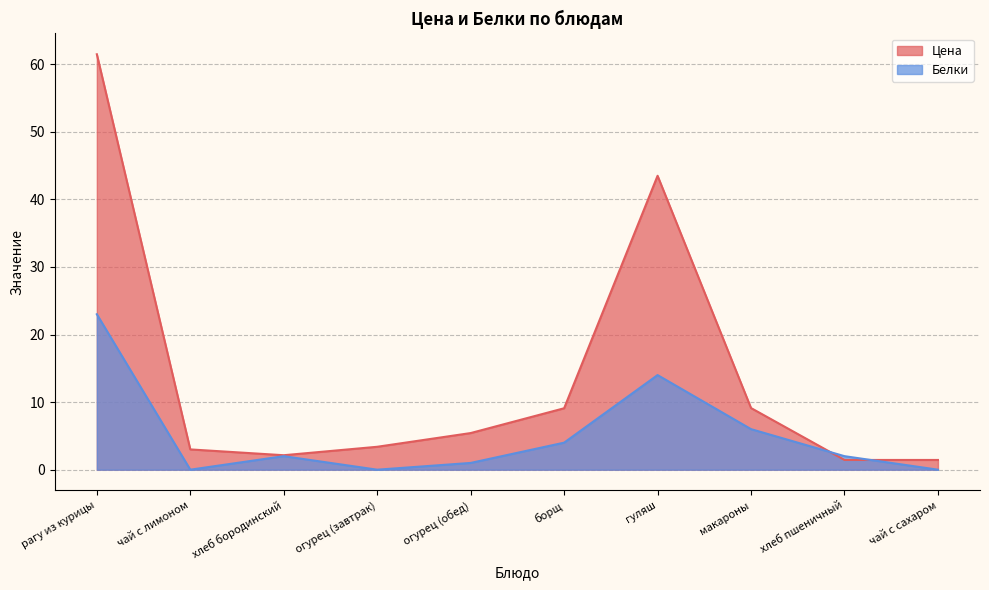

Between which two adjacent categories do Белки and Цена first intersect?

макароны and хлеб пшеничный